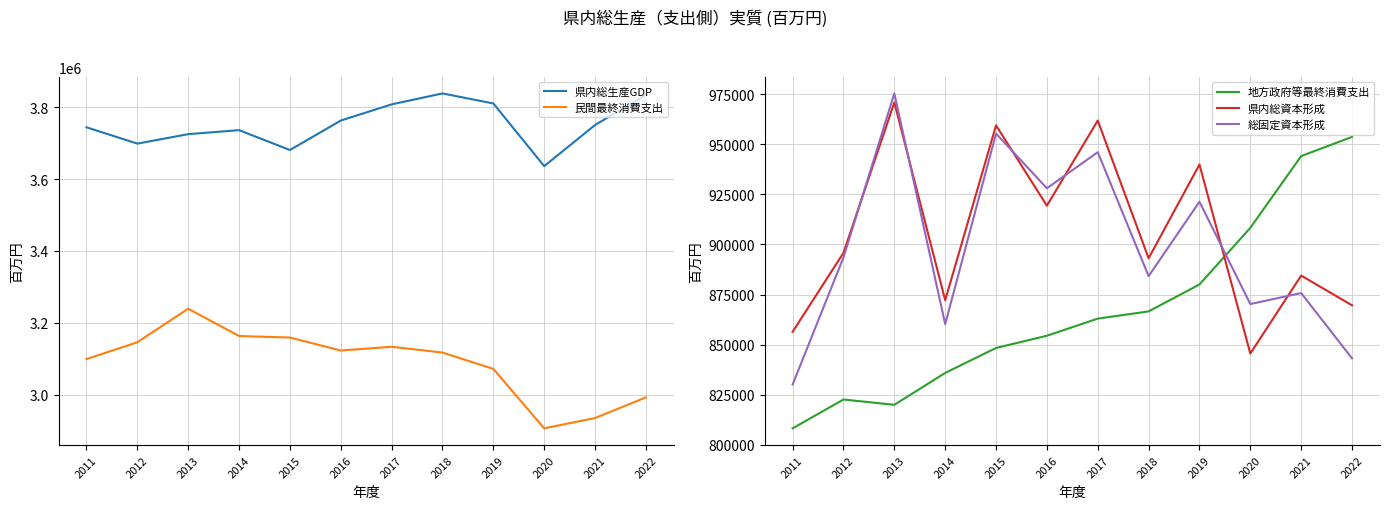

At which label does 地方政府等最終消費支出 reach its minimum?

2011